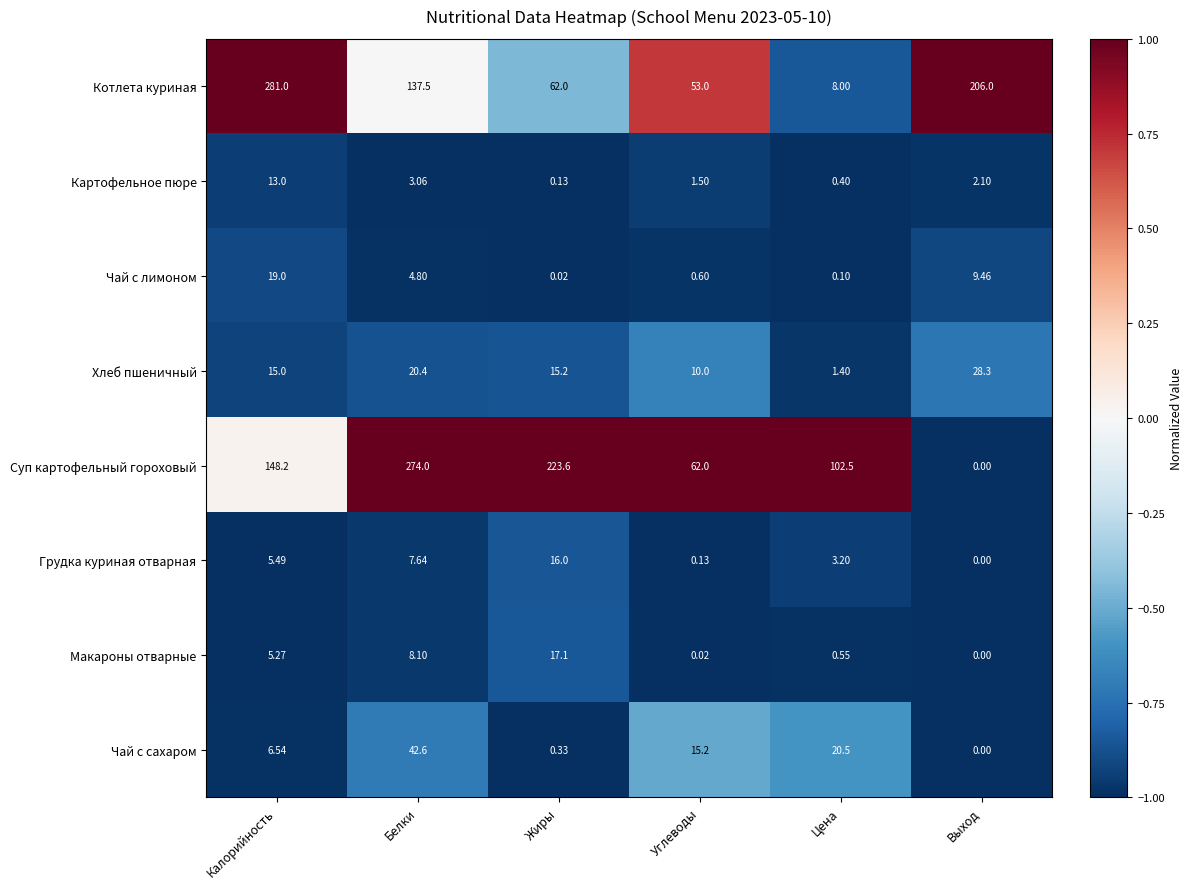

At which category does the chart reach its minimum across all series?

Выход